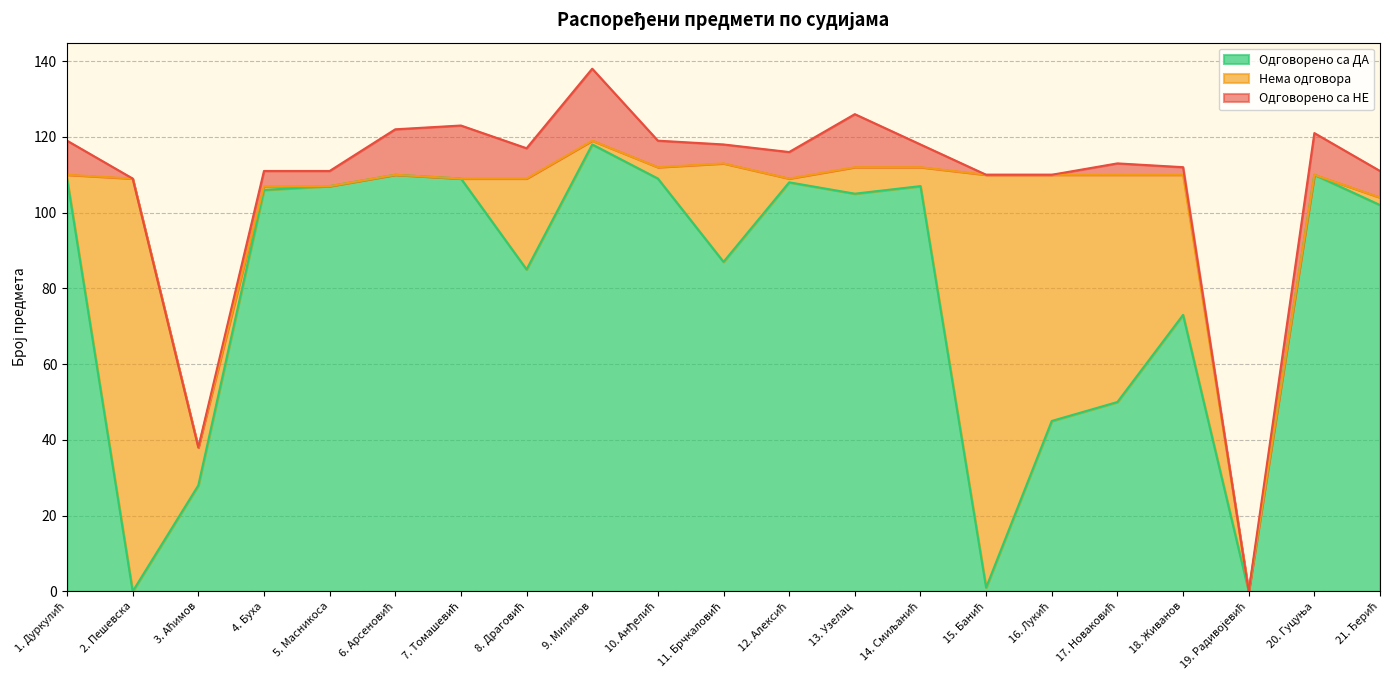

At which label does Одговорено са ДА first exceed 105?

1. Дуркулић